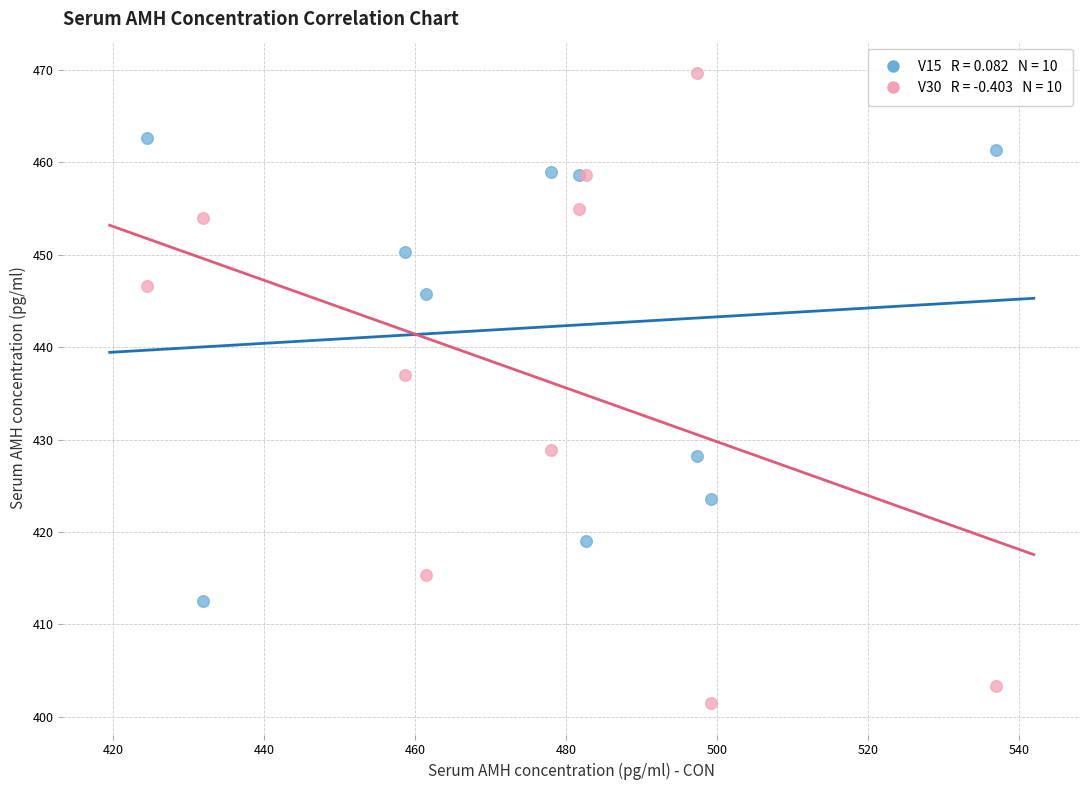

Across all series, what Y value is closest to 435?

437.0